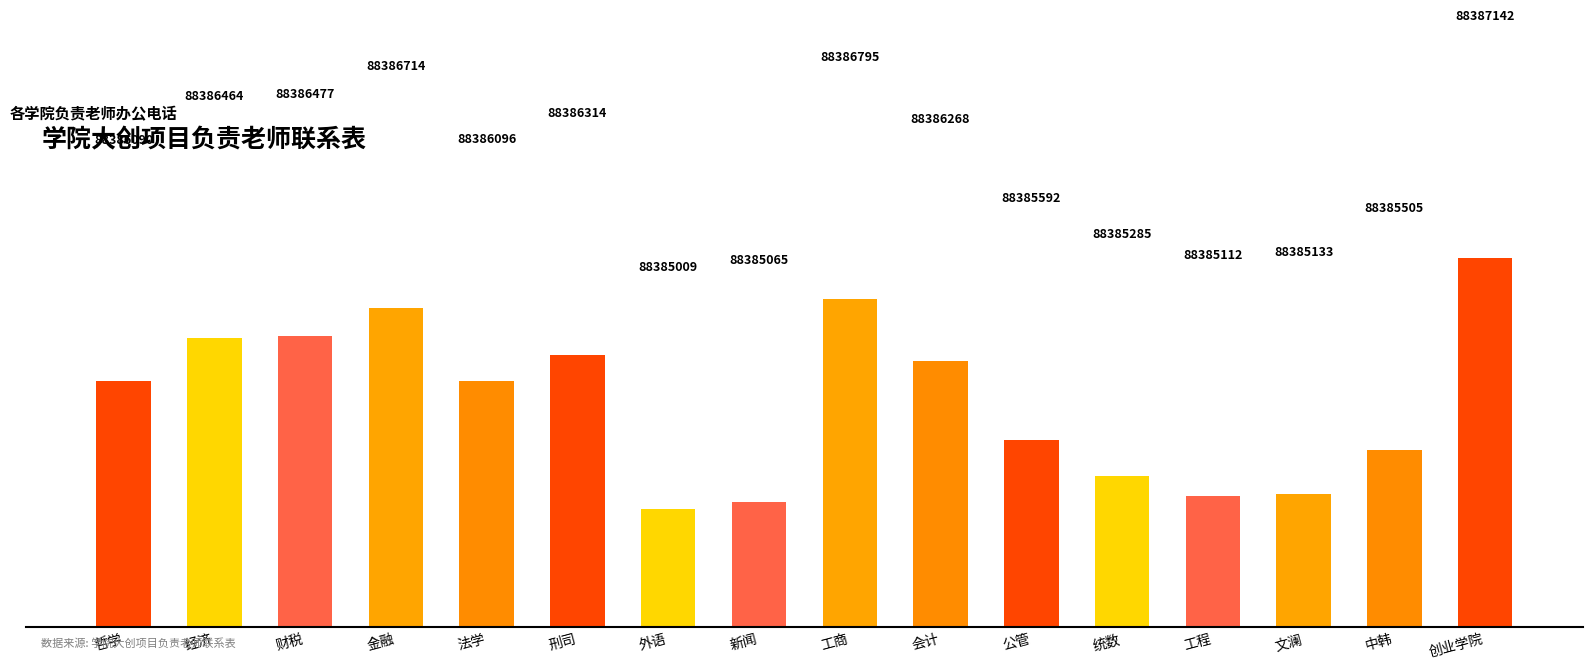

What is the minimum value shown in the chart?

88385009